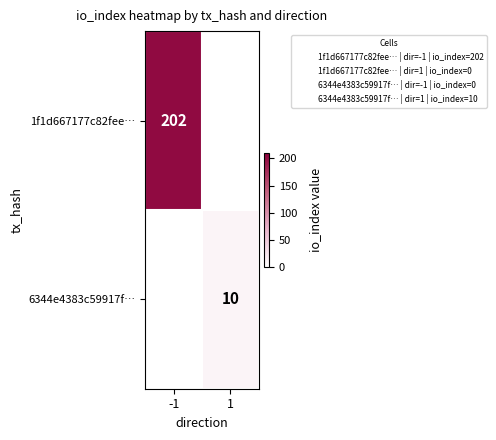

List the series in order of their peak value, lowest first.

6344e4383c59917f…, 1f1d667177c82fee…